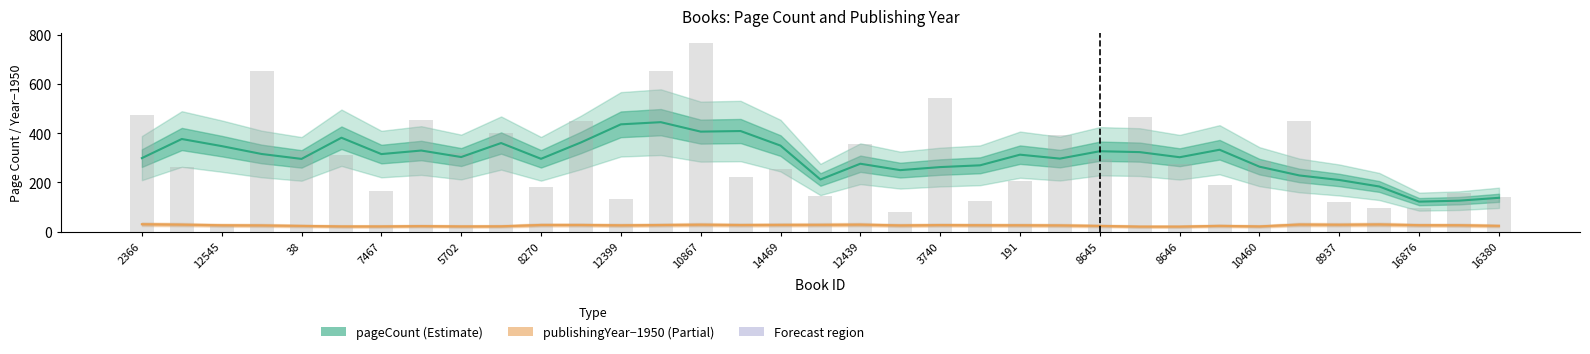

At which label does publishingYear−1950 (Partial) first exceed 26?

2366